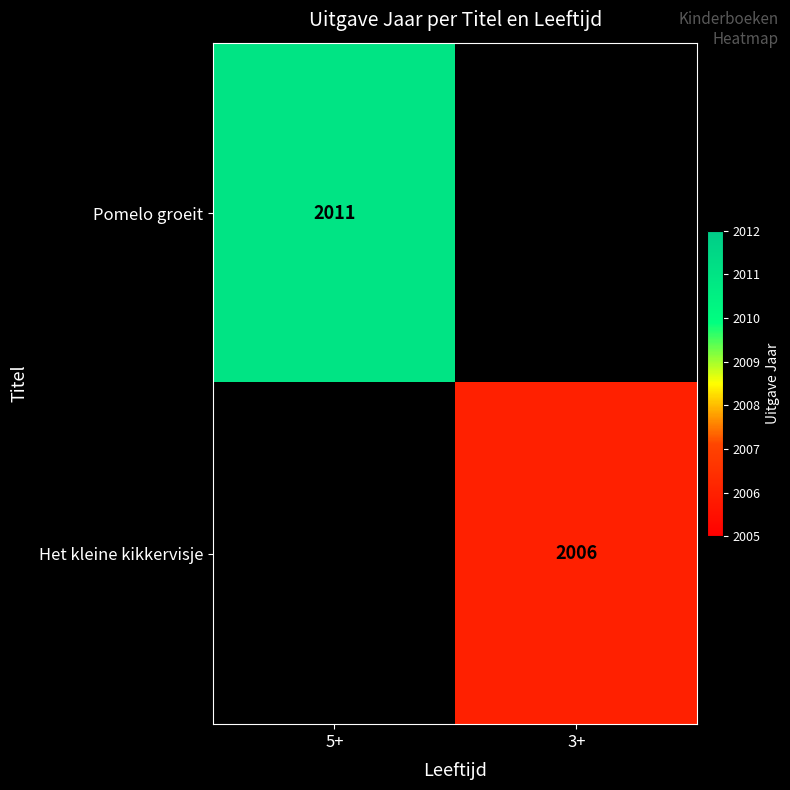

Rank the series by their average value, from lowest to highest.

Het kleine kikkervisje, Pomelo groeit